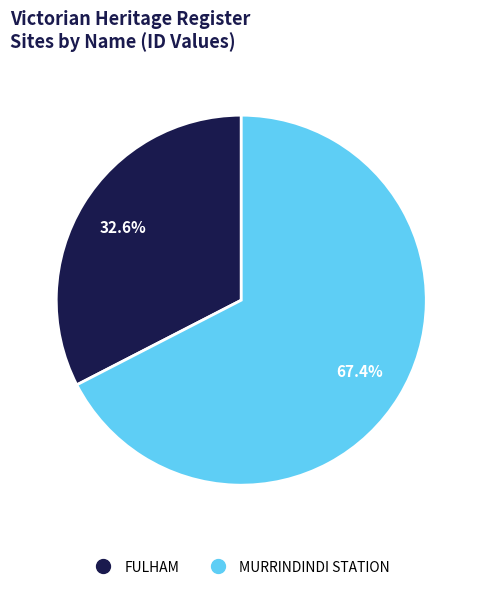

Rank the categories by value from lowest to highest.

FULHAM, MURRINDINDI STATION